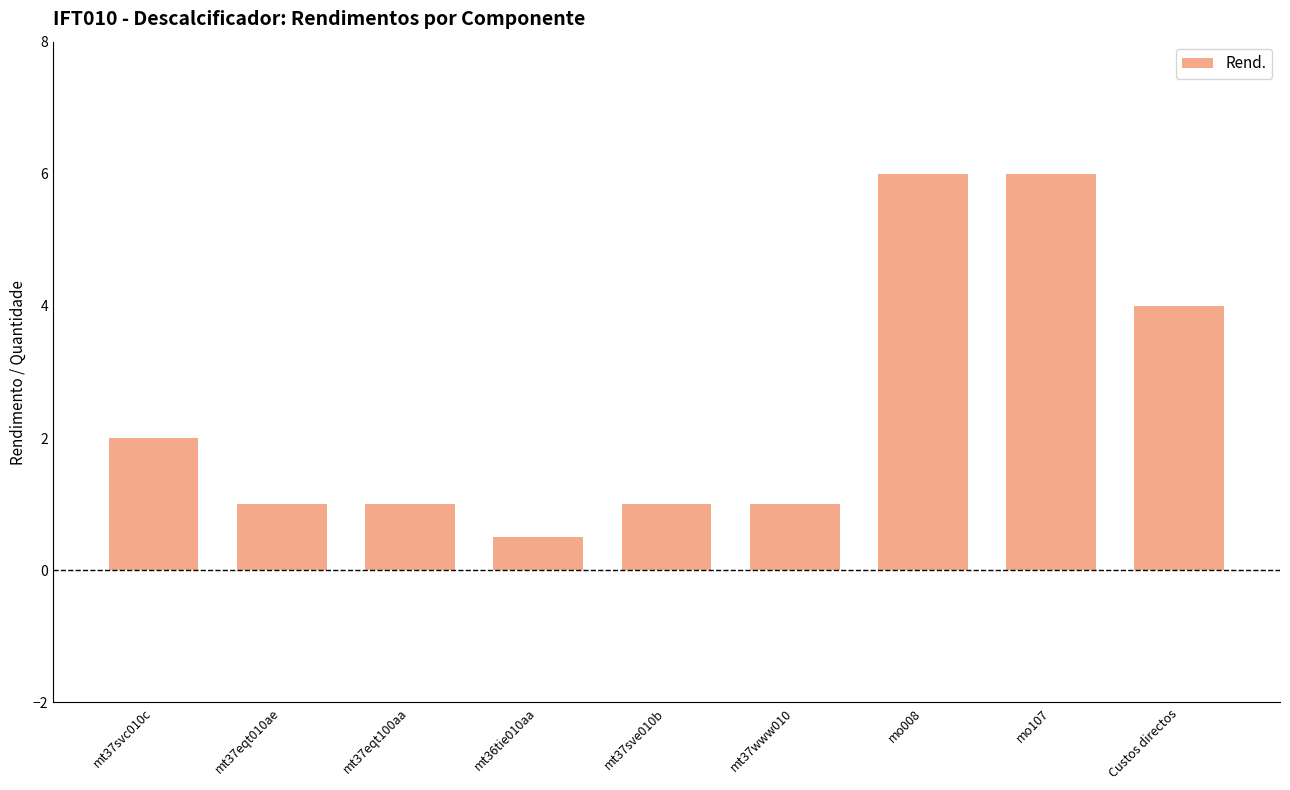

Between mt37svc010c and mo107, which is larger?

mo107